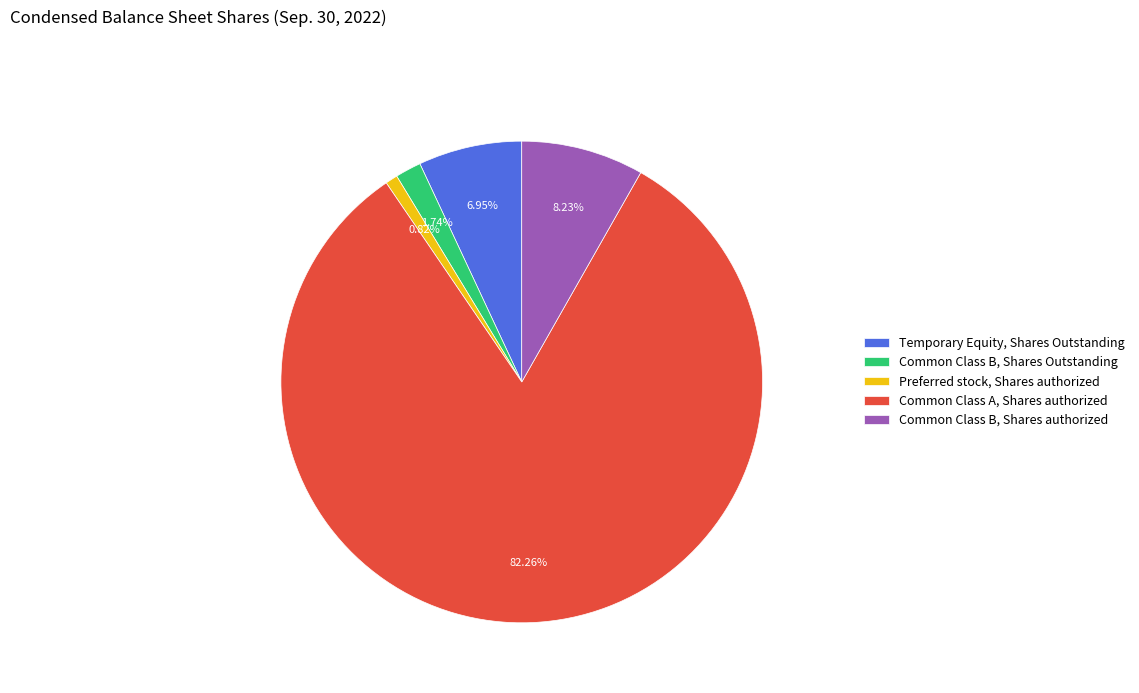

Which has a higher value, Common Class B, Shares authorized or Temporary Equity, Shares Outstanding?

Common Class B, Shares authorized